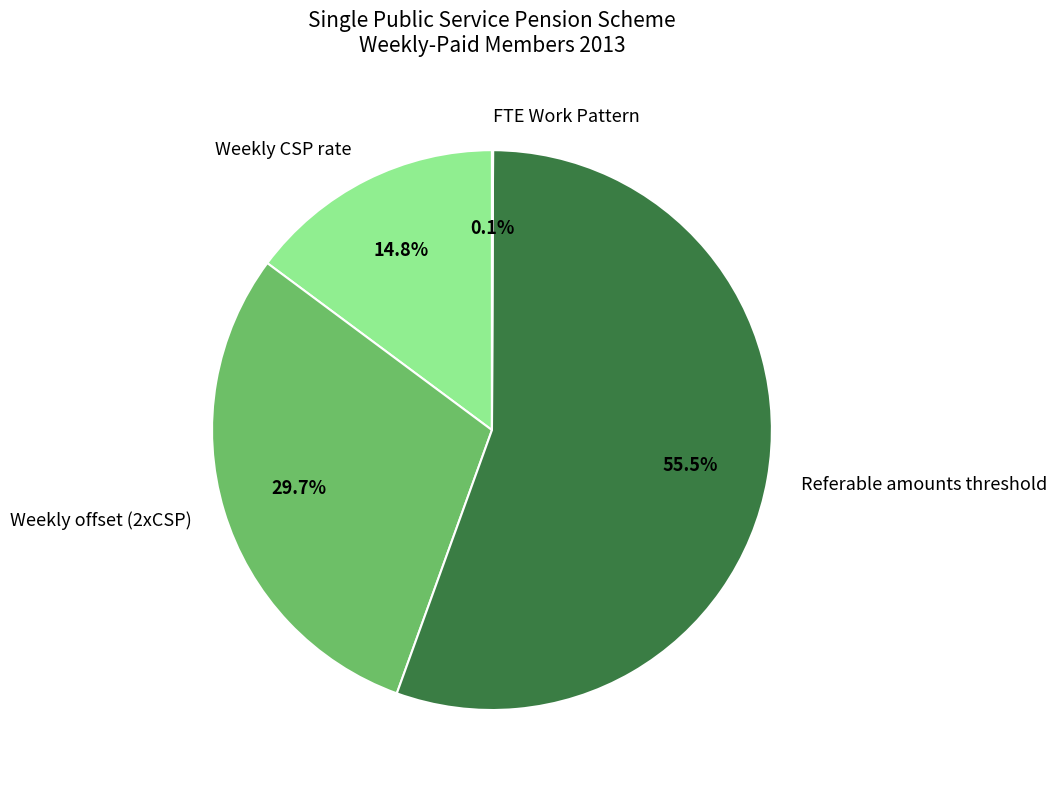

How much of the chart is everything except Weekly CSP rate?

85.2%